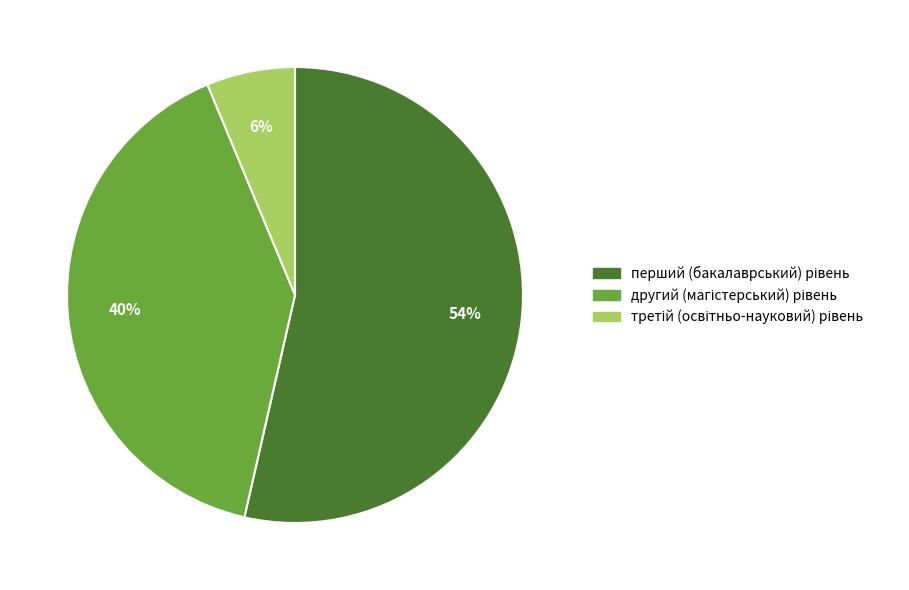

Is there a majority slice in this chart?

Yes